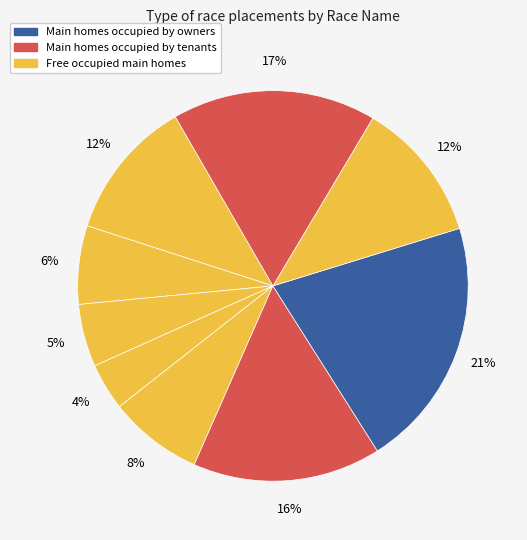

To the nearest percent, what is the average slice percentage?

11%